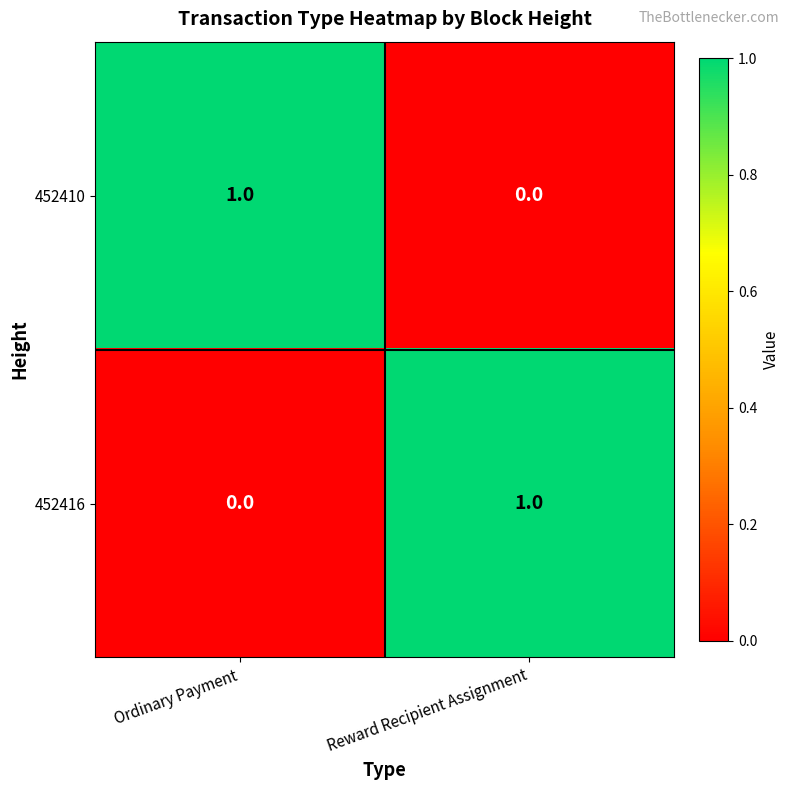

The 452416 series shows 0 at Reward Recipient Assignment. True or false?

False